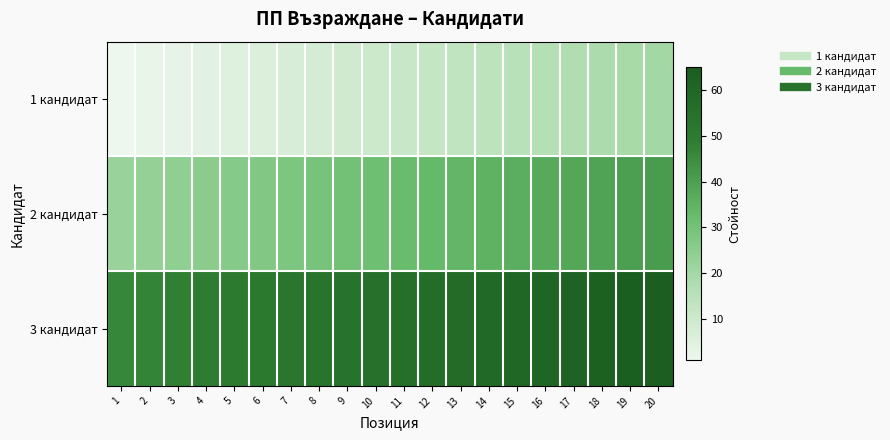

Reading left to right, list all the values displayed in this chart.

1 кандидат: 1=1	2=2	3=3	4=4	5=5	6=6	7=7	8=8	9=9	10=10	11=11	12=12	13=13	14=14	15=15	16=16	17=17	18=18	19=19	20=20
2 кандидат: 1=22	2=23	3=24	4=25	5=26	6=27	7=28	8=29	9=30	10=31	11=32	12=33	13=34	14=35	15=36	16=37	17=38	18=39	19=40	20=41
3 кандидат: 1=46	2=47	3=48	4=49	5=50	6=51	7=52	8=53	9=54	10=55	11=56	12=57	13=58	14=59	15=60	16=61	17=62	18=63	19=64	20=65